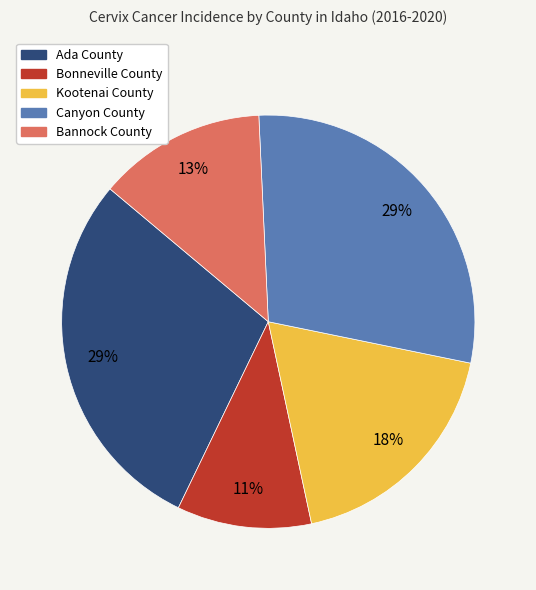

How many segments does this pie chart have?

5